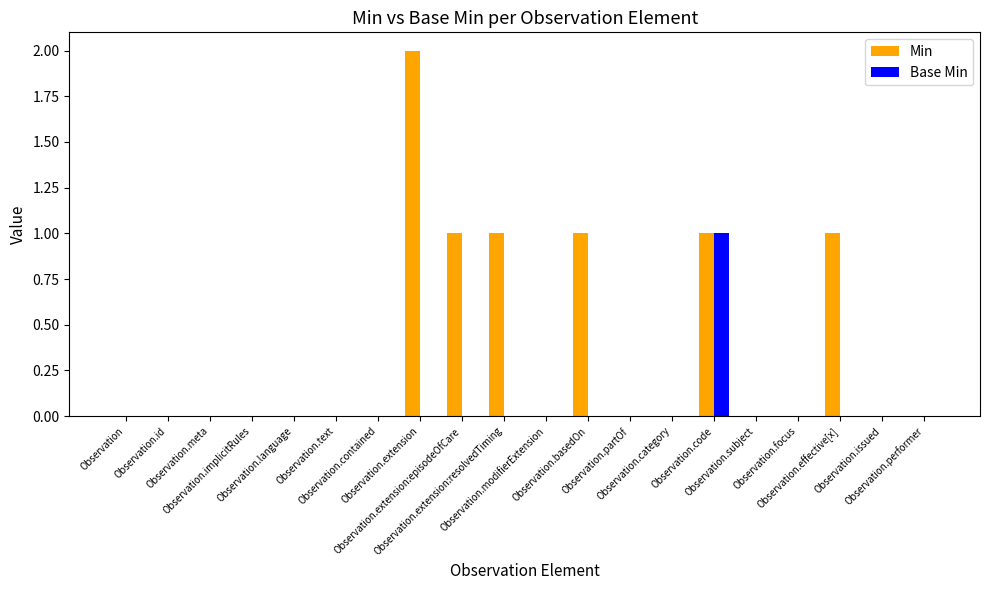

What is the sum of all Min values?

7